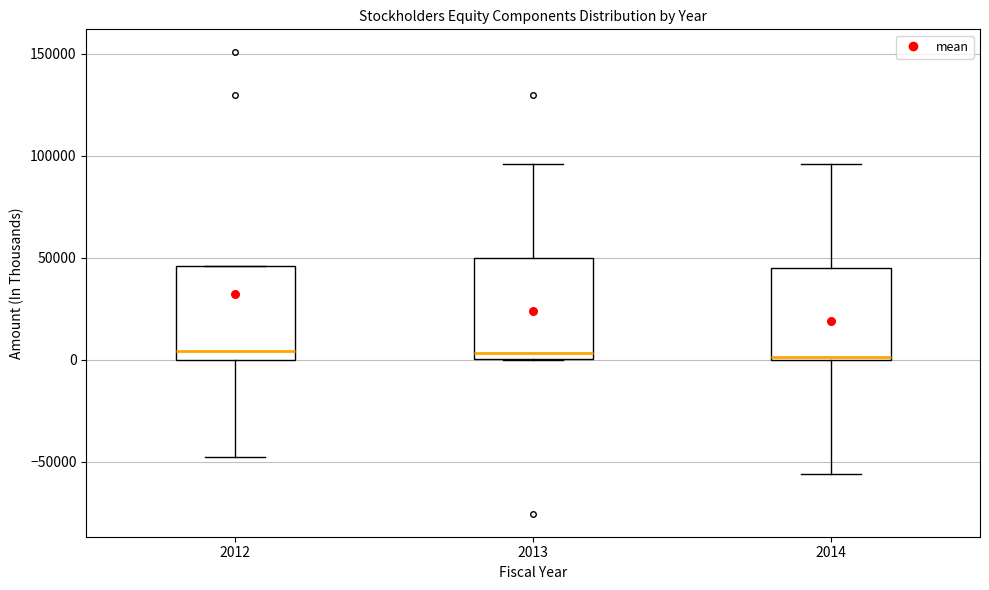

Reading left to right, transcribe this box plot: for each box, give where its median line is, the range the box spans, and where its two whiskers end, as read against the y-axis. The values are not printed on the chart, so give them approximately, as read against the axis.

2012: median 5000, box 0 to 45000, whiskers -45000 to 45000
2013: median 5000, box 0 to 50000, whiskers 0 to 95000
2014: median 0, box 0 to 45000, whiskers -55000 to 95000